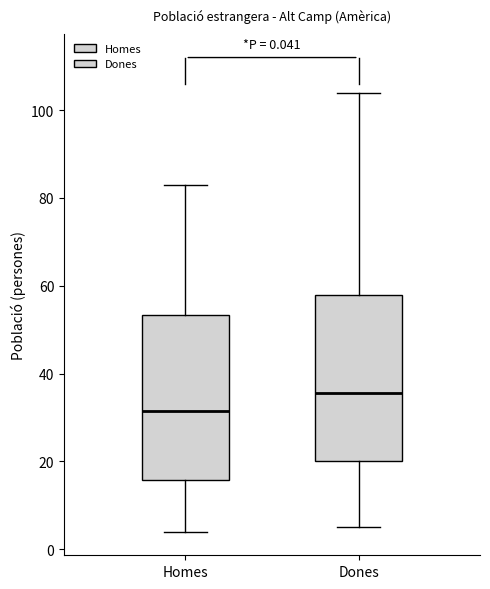

Which box has the highest median line?

Dones